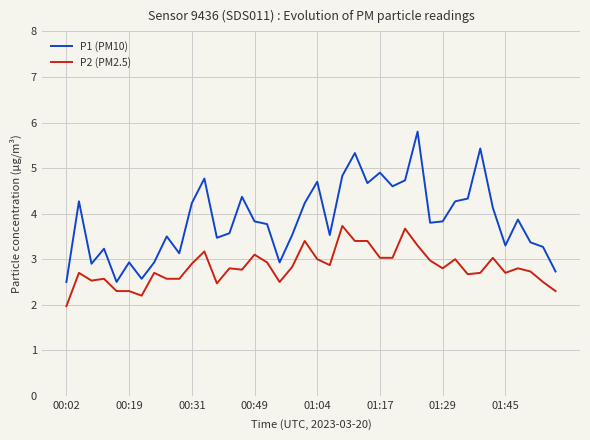

Which series has the widest spread of values?

P1 (PM10)